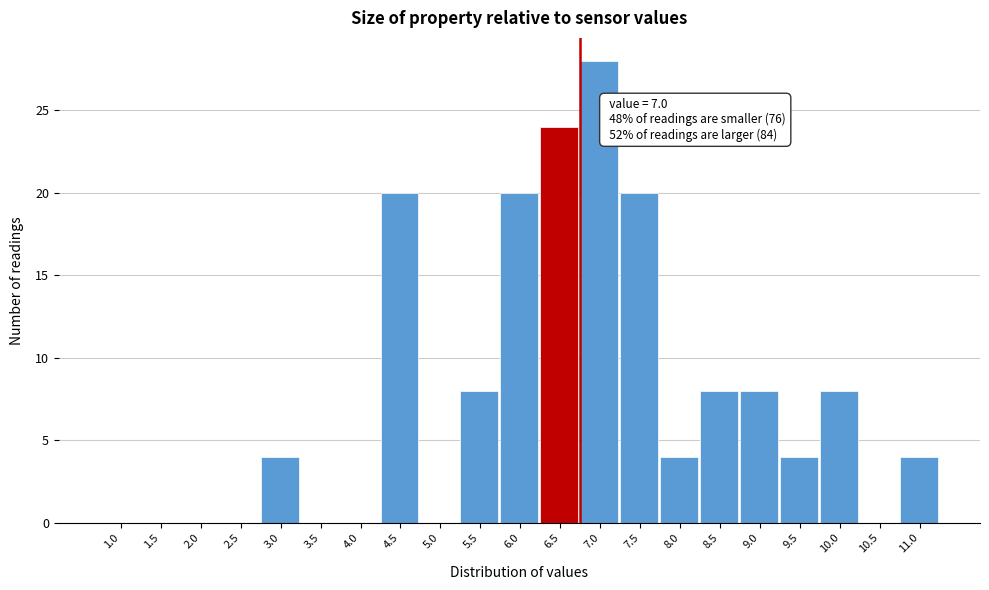

Reading left to right, what are all the values shown in this chart?

1.0=0	1.5=0	2.0=0	2.5=0	3.0=4	3.5=0	4.0=0	4.5=20	5.0=0	5.5=8	6.0=20	6.5=24	7.0=28	7.5=20	8.0=4	8.5=8	9.0=8	9.5=4	10.0=8	10.5=0	11.0=4